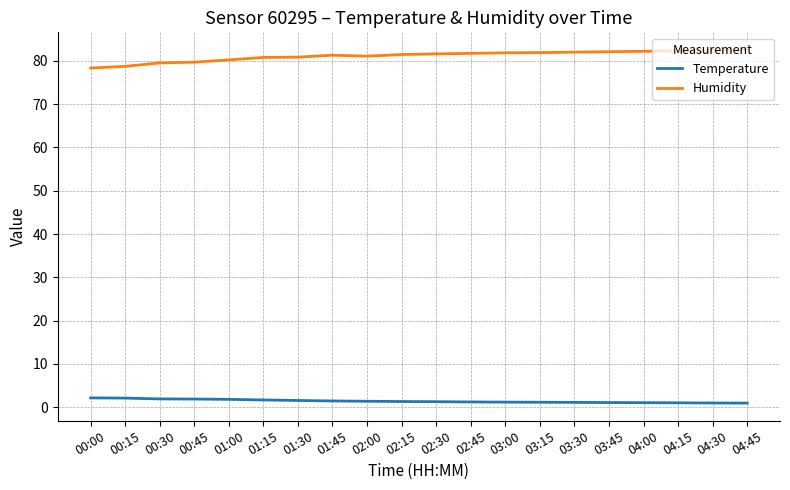

What is the greatest value displayed?

82.5